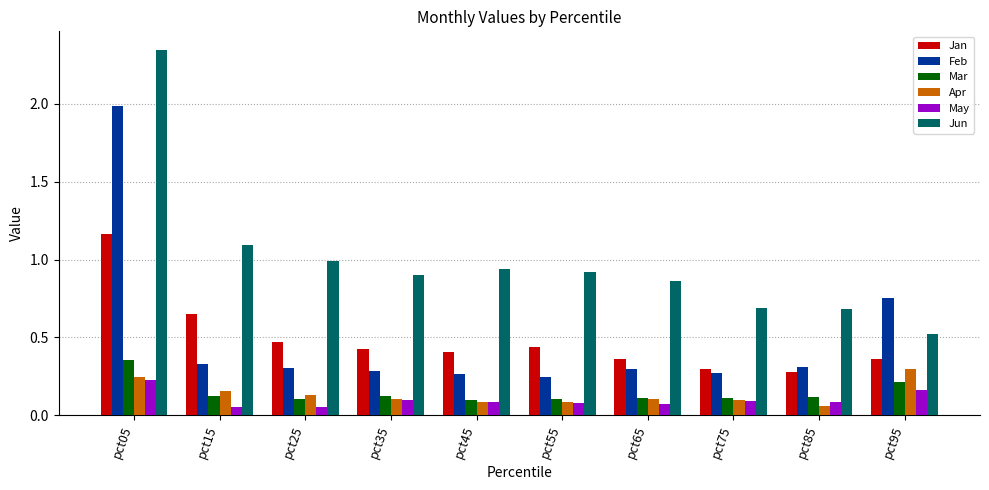

What is the sum of all Jun values?

9.9